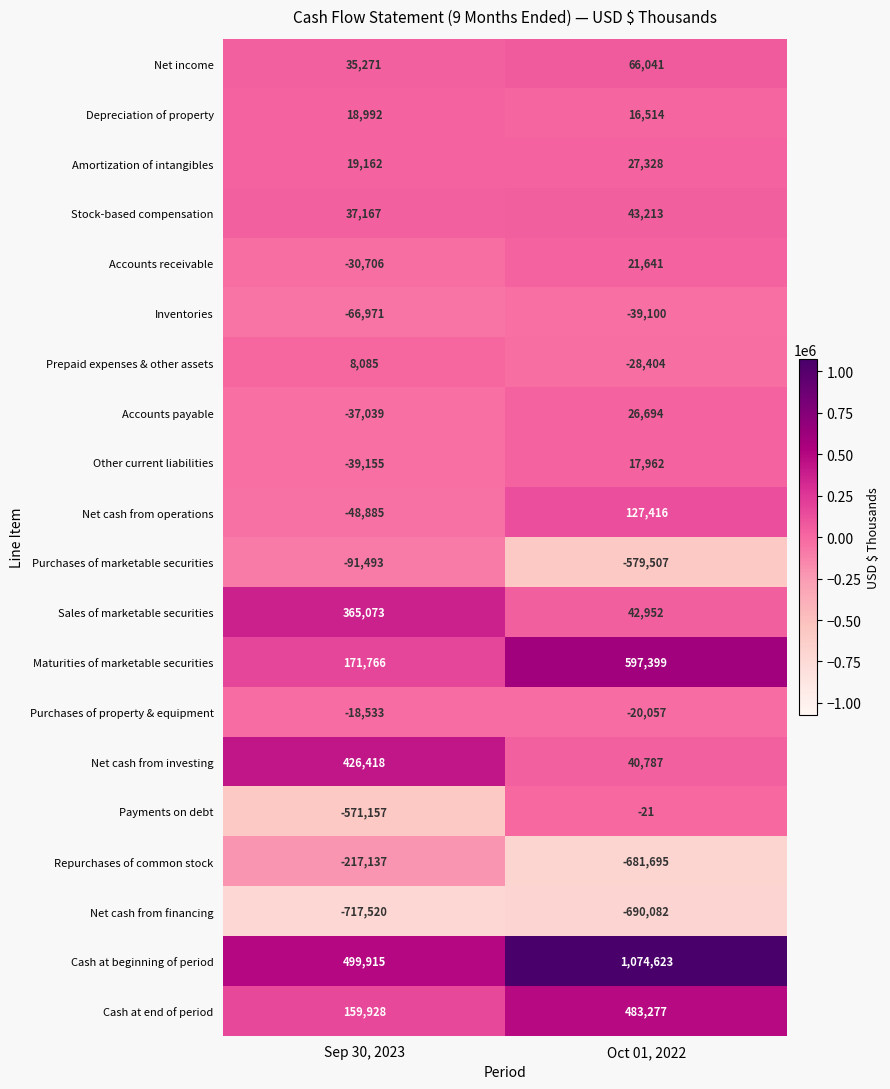

At which label does Maturities of marketable securities reach its peak?

Oct 01, 2022